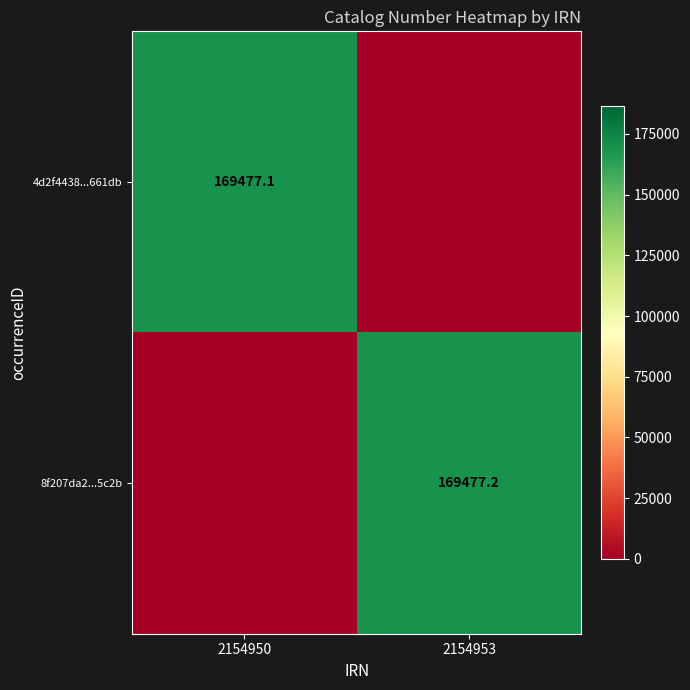

True or false: 4d2f4438...661db has a value of 169477.1 at 2154950.

True